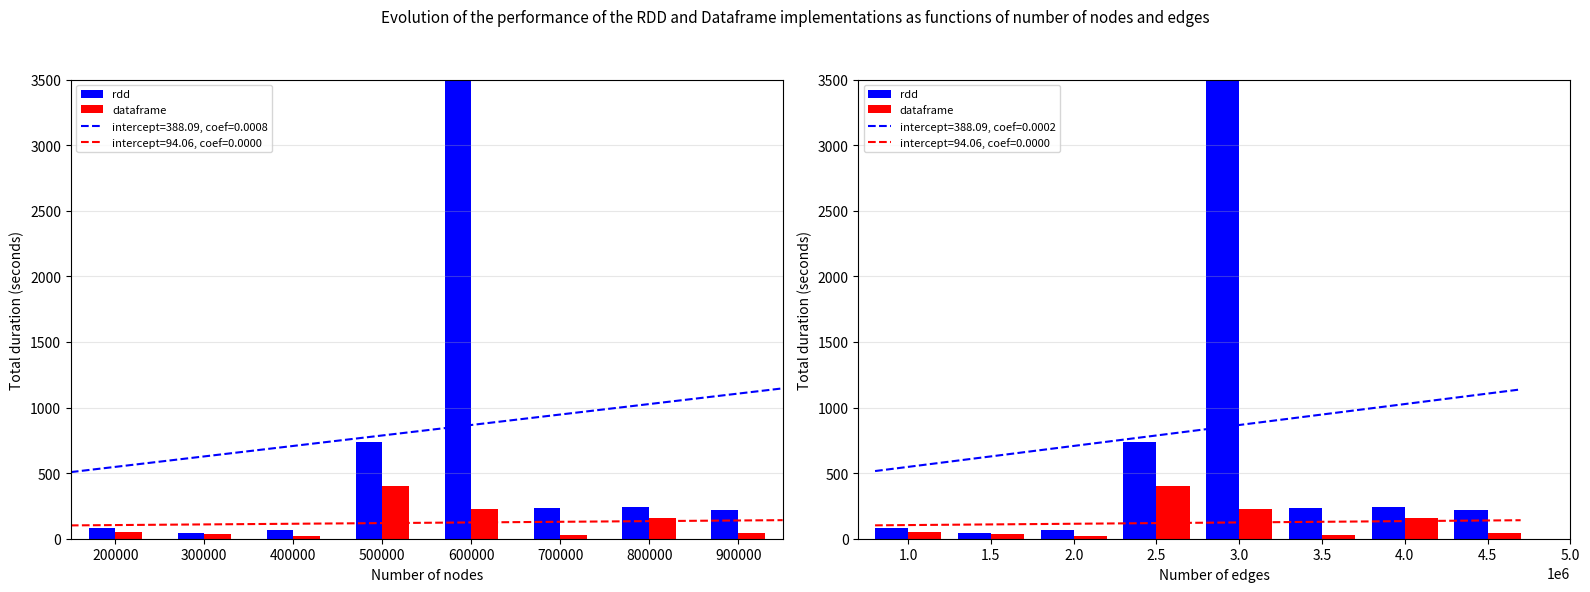

What is the total value across all series at 2.0?

92.0